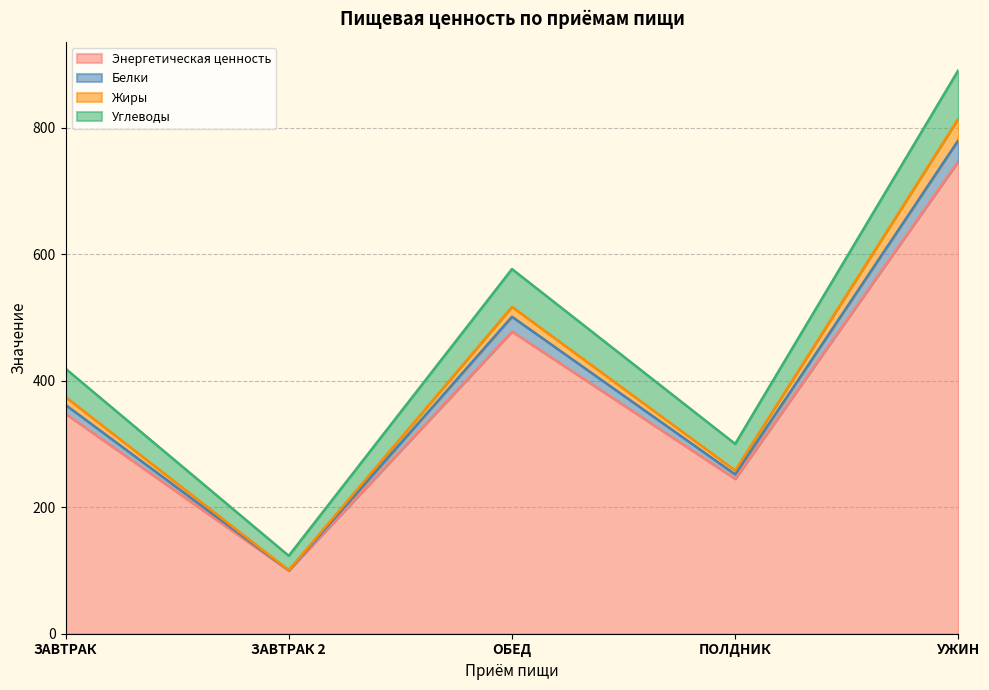

At which category is the sum across all series the highest?

УЖИН